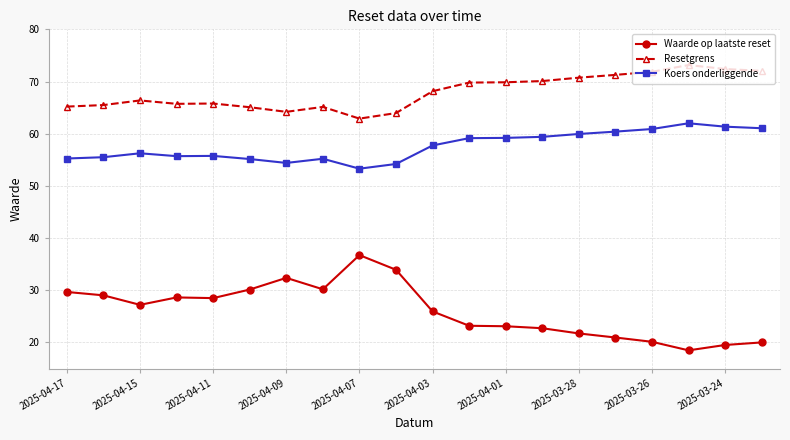

Does the chart display data point markers on the line(s)?

Yes